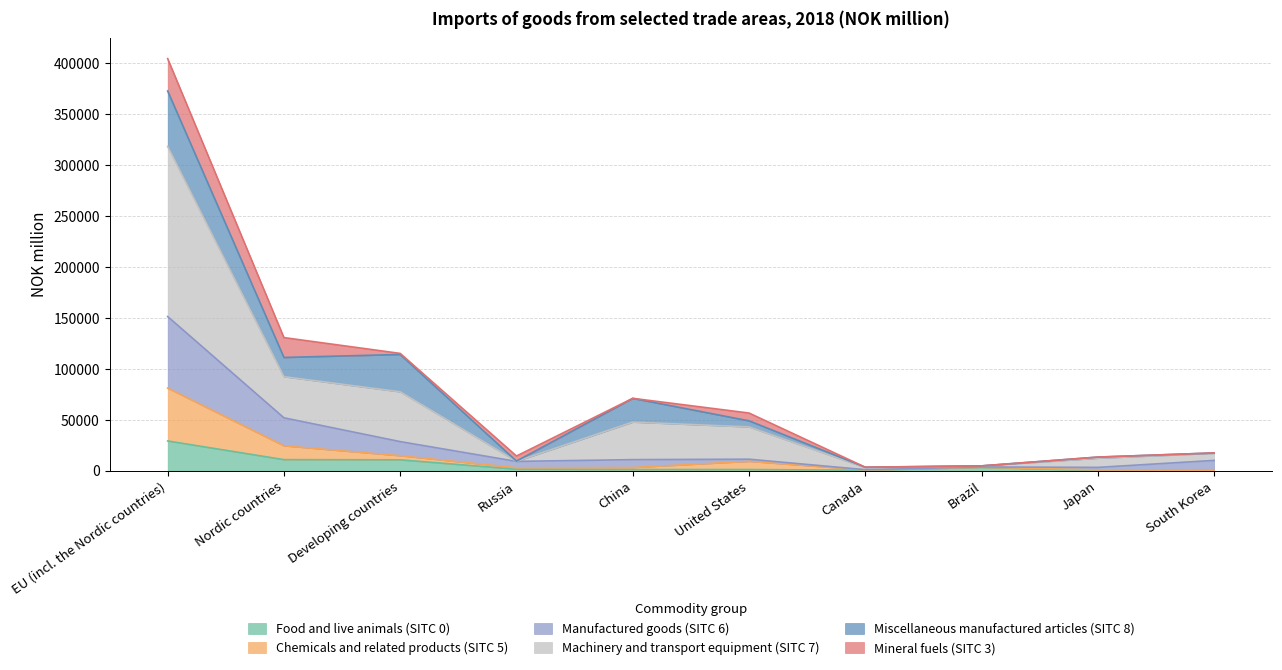

At which category does Food and live animals (SITC 0) reach its first local peak?

United States